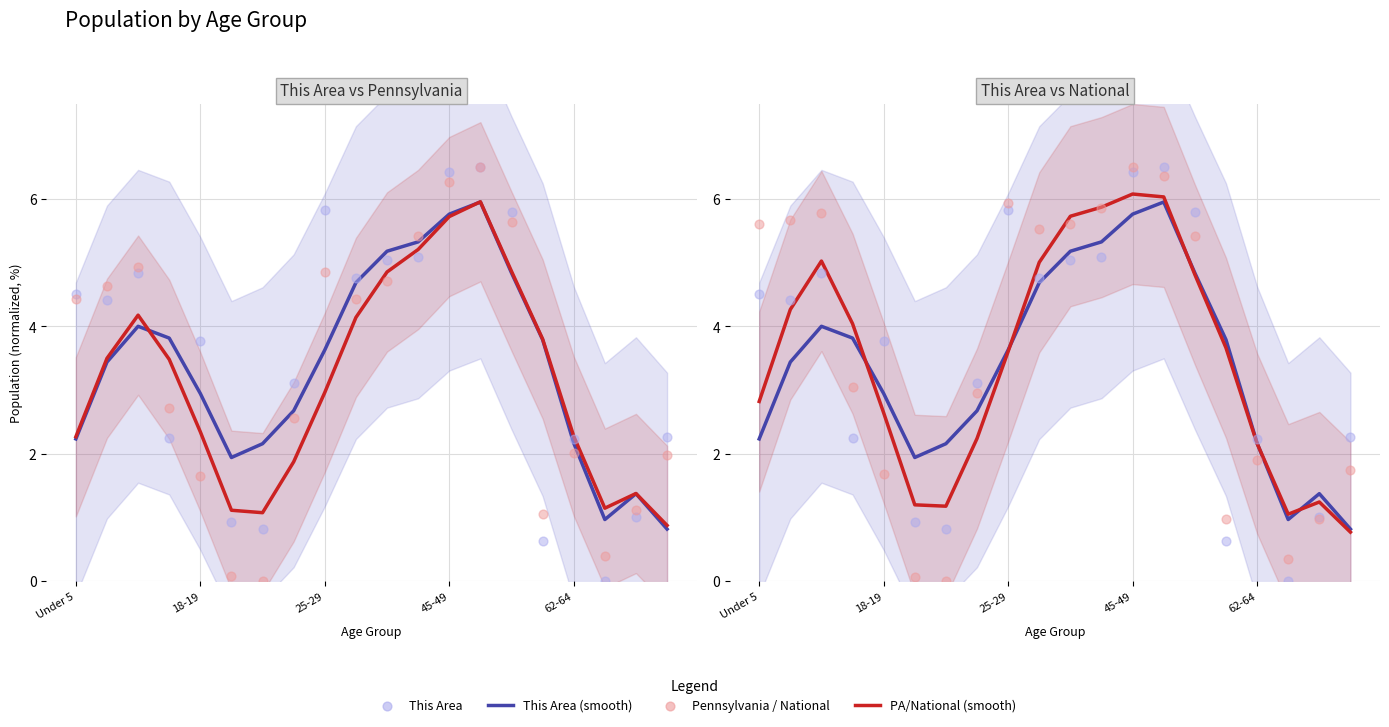

Which series reaches the minimum Y coordinate?

This Area